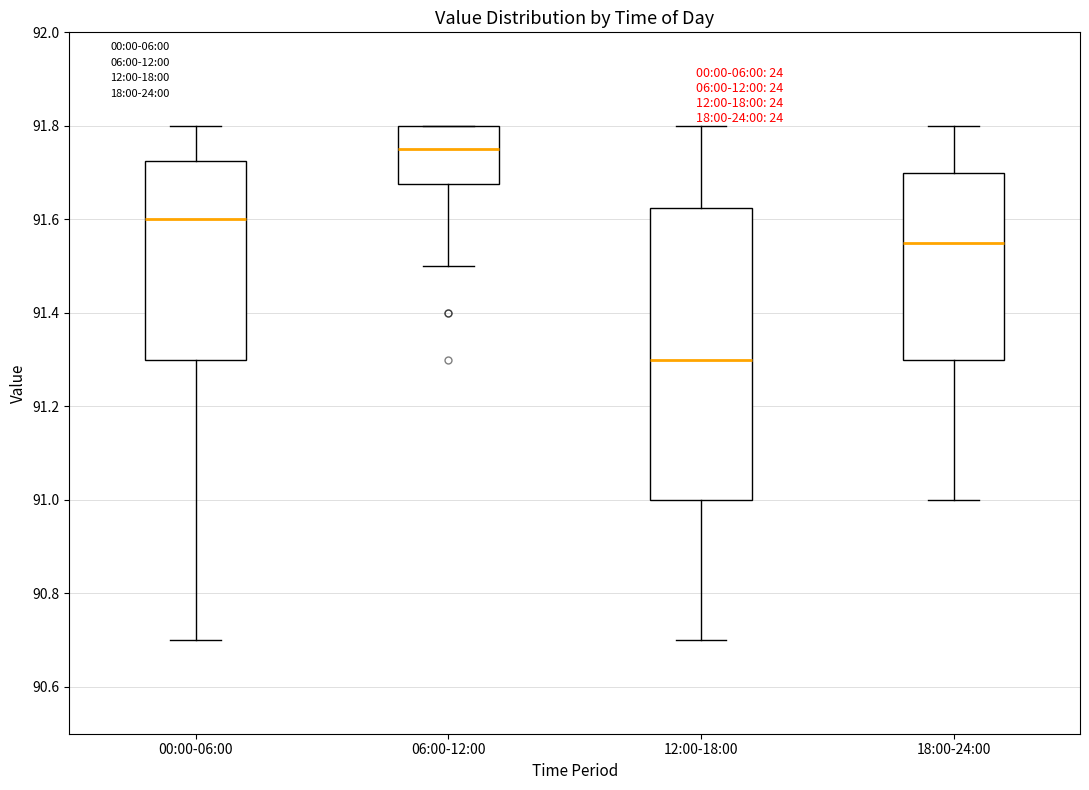

Which box's median line is the highest?

06:00-12:00